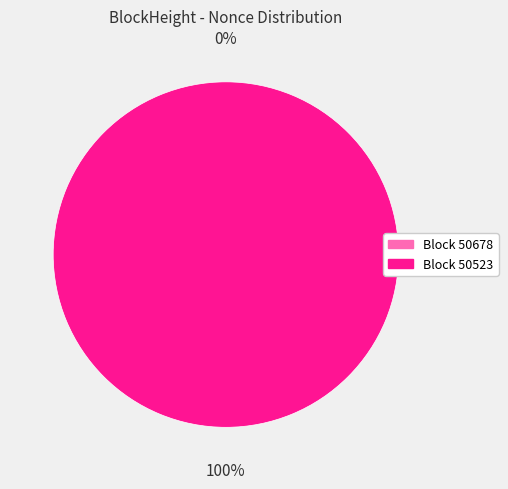

What is the largest slice in the pie chart?

50523